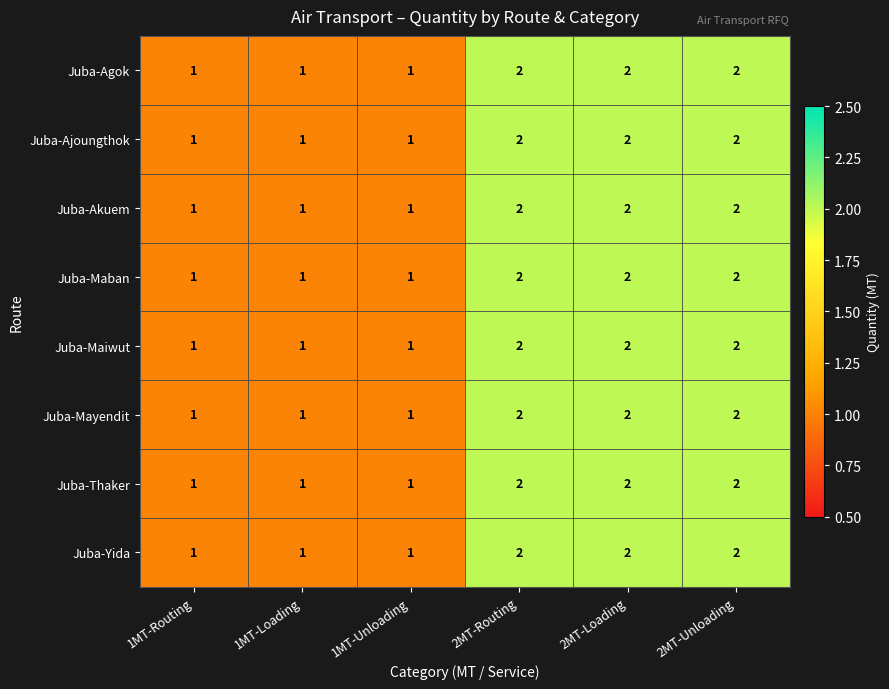

What is the greatest value displayed?

2